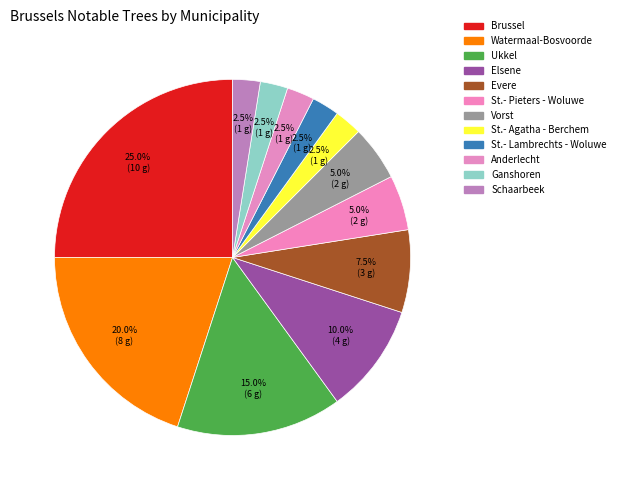

What is the total percentage of Watermaal-Bosvoorde and Evere?

27.5%